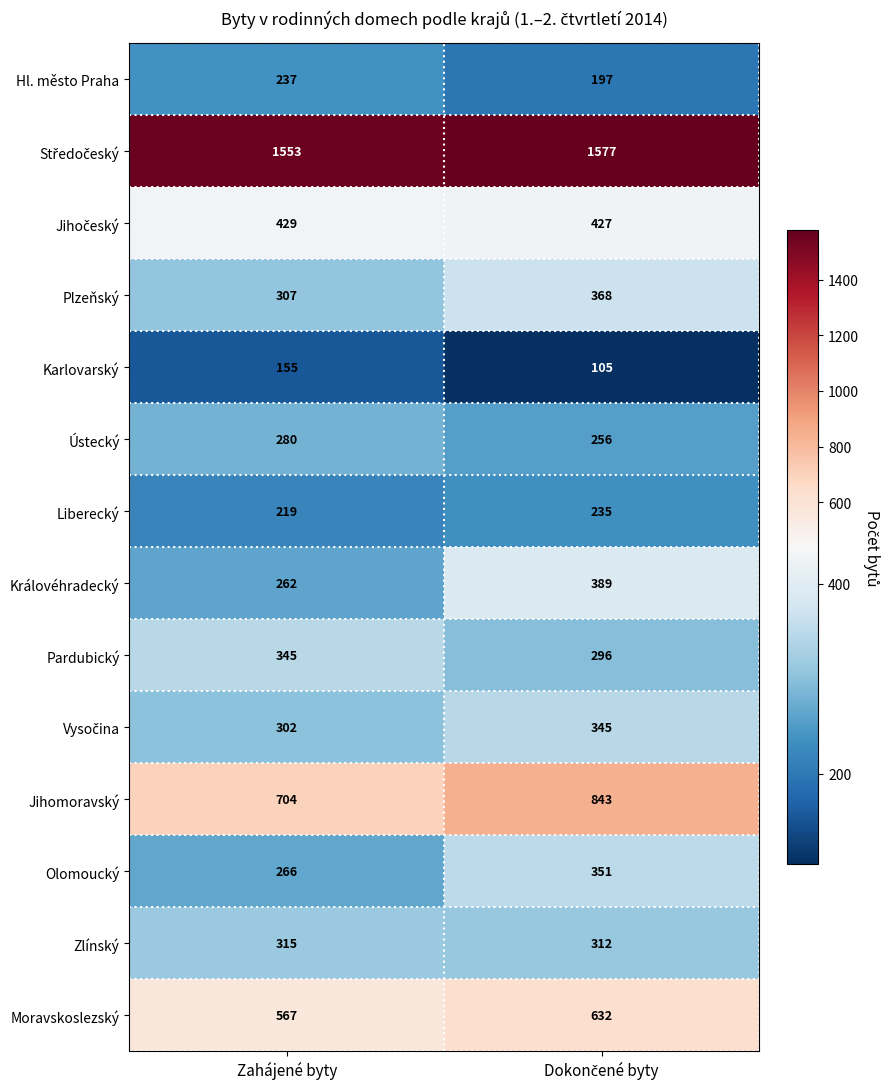

What is the minimum value shown in the chart?

105